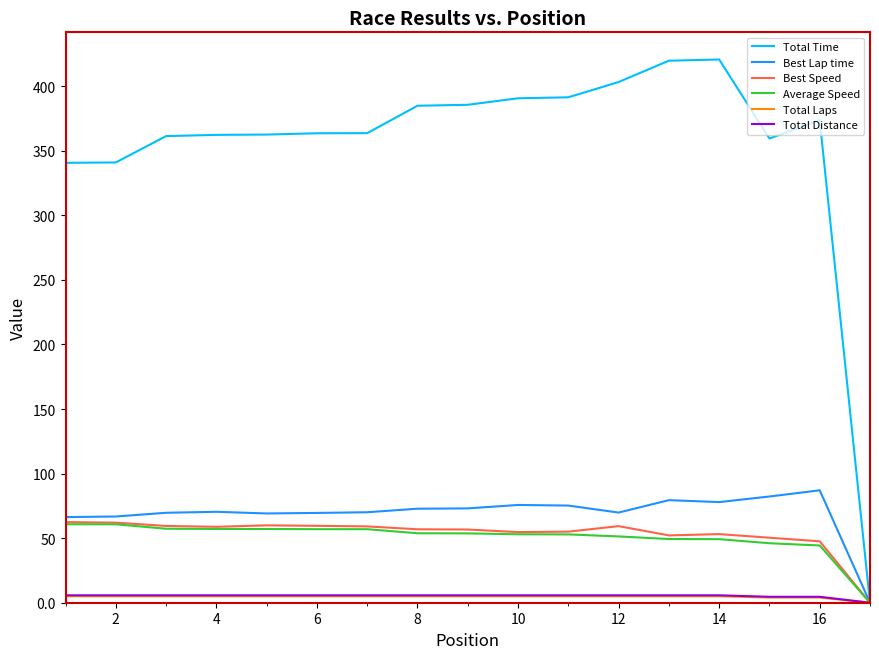

Which series has the widest spread of values?

Total Time